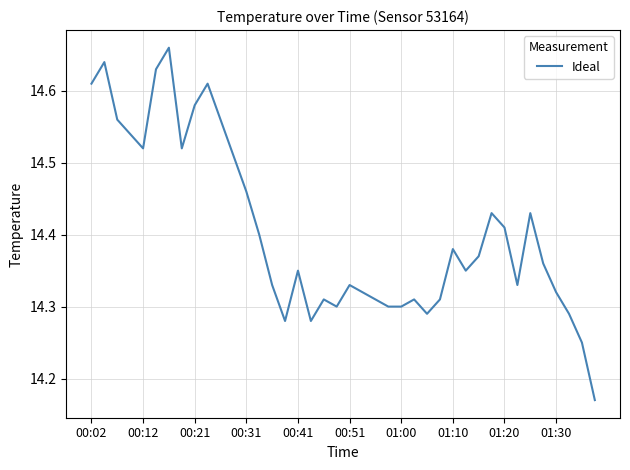

What is the minimum value shown in the chart?

14.2